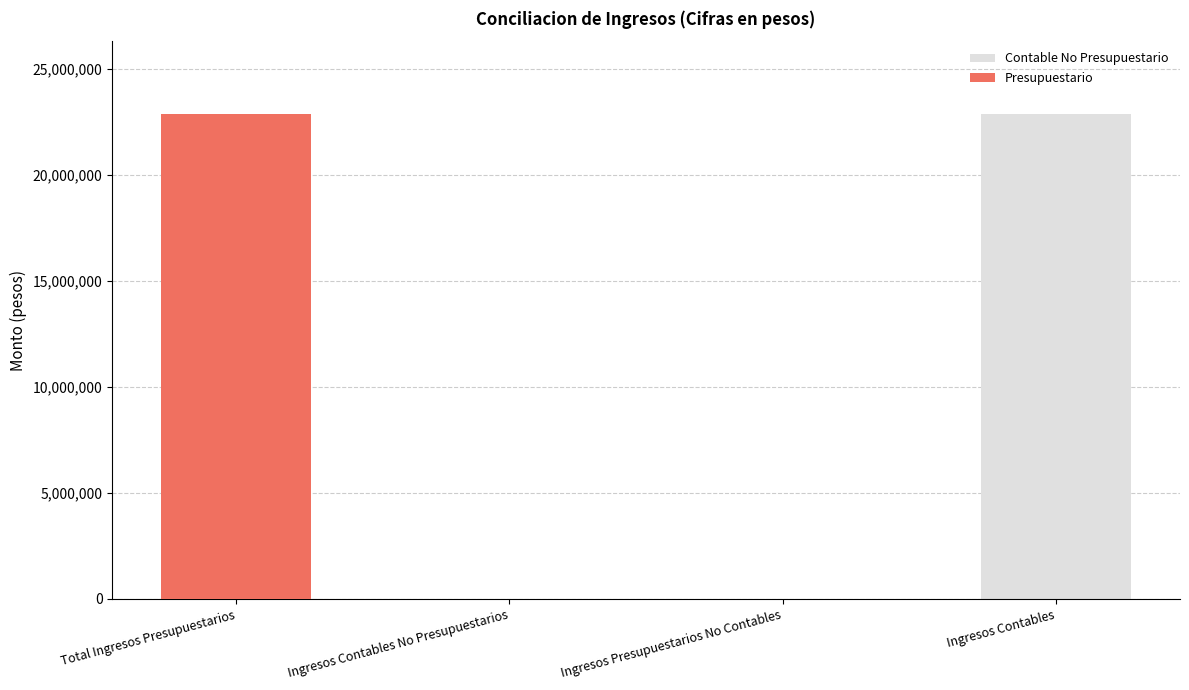

Where is Presupuestario nearest to the value 11442329?

Ingresos Contables No Presupuestarios